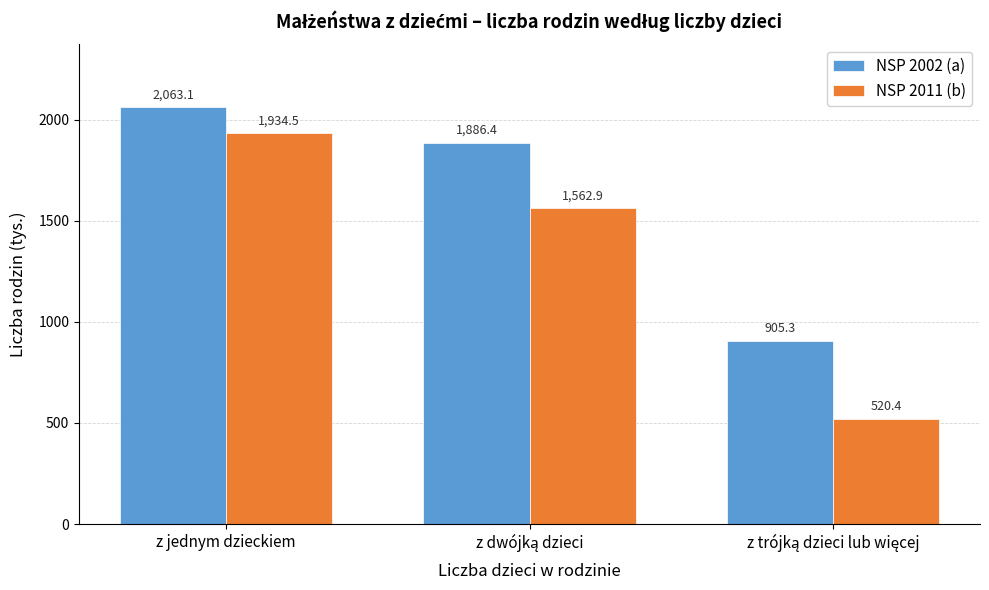

Reading left to right, what are all the values shown in this chart?

NSP 2002 (a): 2063.1	1886.4	905.3
NSP 2011 (b): 1934.5	1562.9	520.4